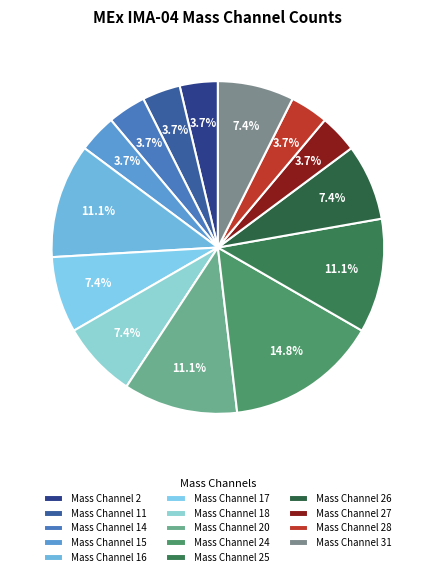

How many slices are in this pie chart?

14